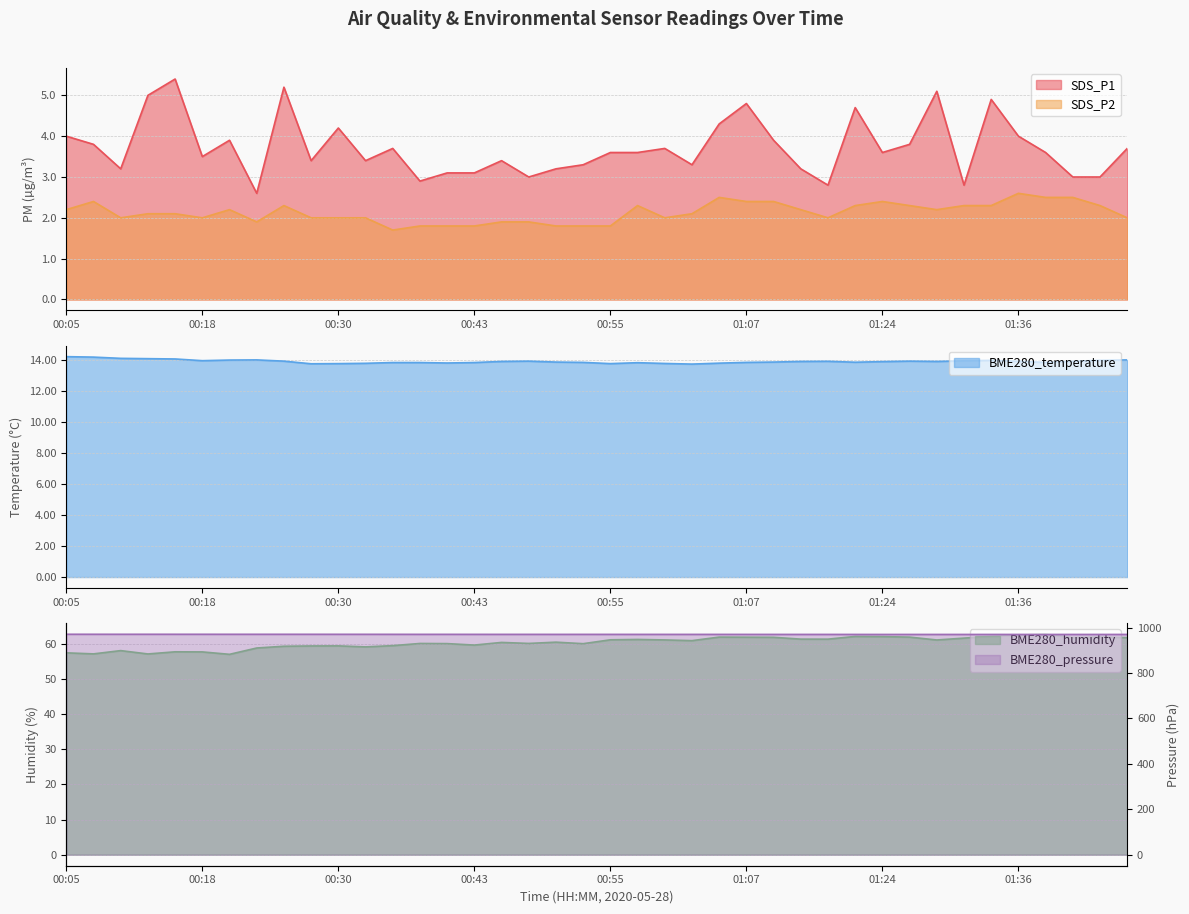

What is the sum of all BME280_humidity values?

2412.2